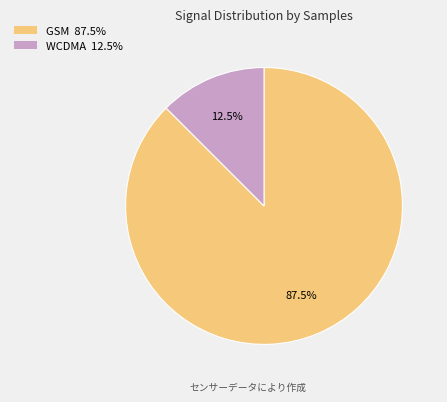

Is there a majority slice in this chart?

Yes